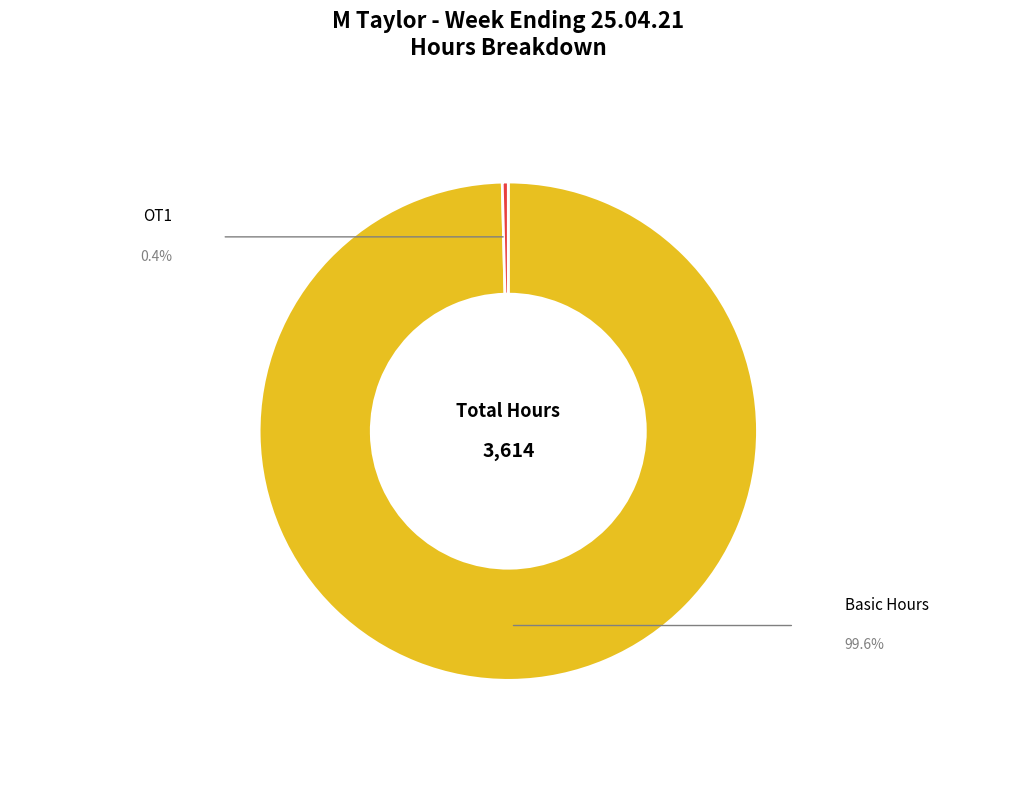

Which category has the biggest portion of the pie?

Basic Hours